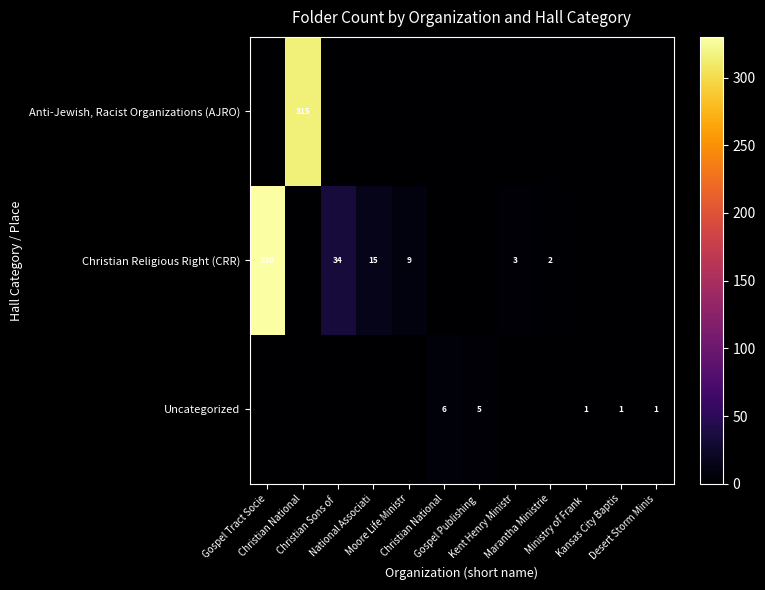

Which series has the largest range (max minus min)?

Christian Religious Right (CRR)